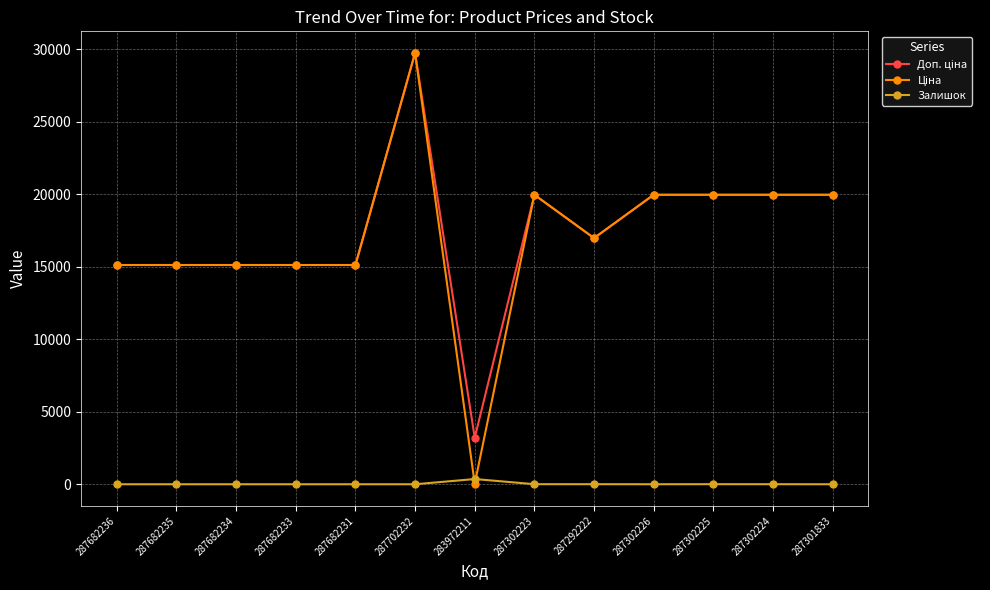

At which category is the sum across all series the highest?

287702232